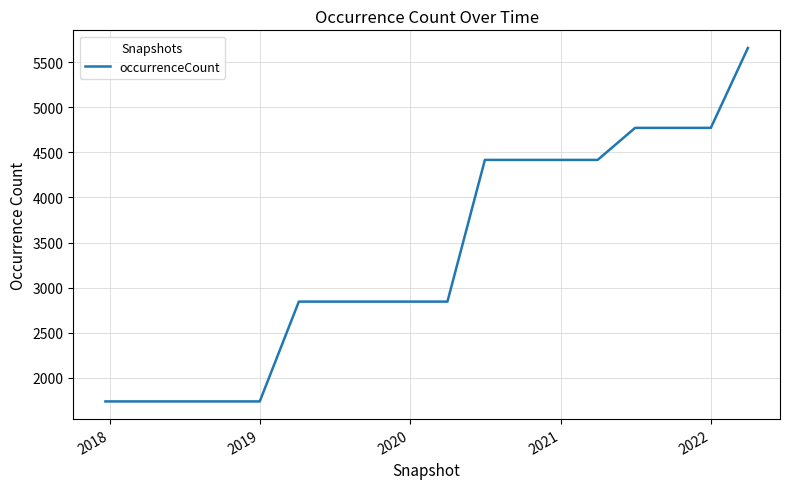

What is the smallest value displayed?

1740